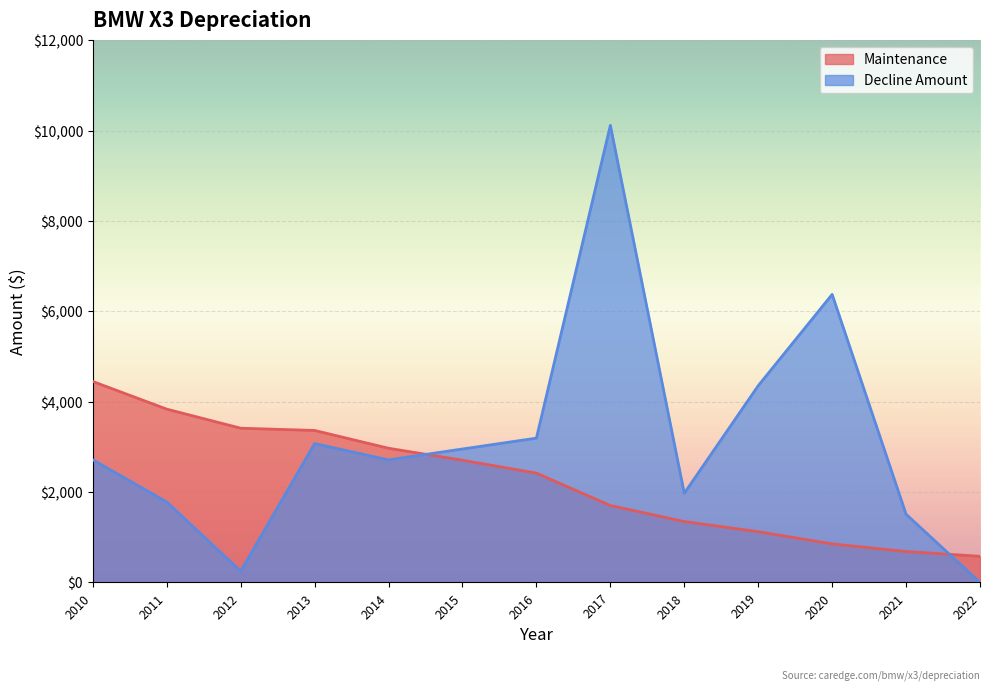

The value of Maintenance at 2022 is 918. True or false?

False